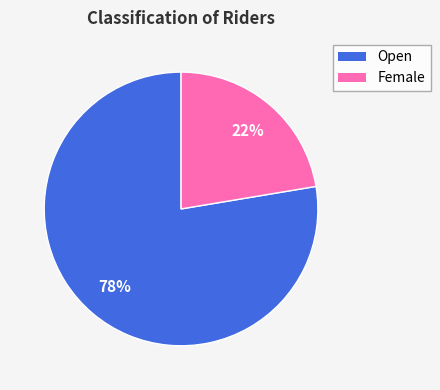

Rank the categories by value from lowest to highest.

Female, Open